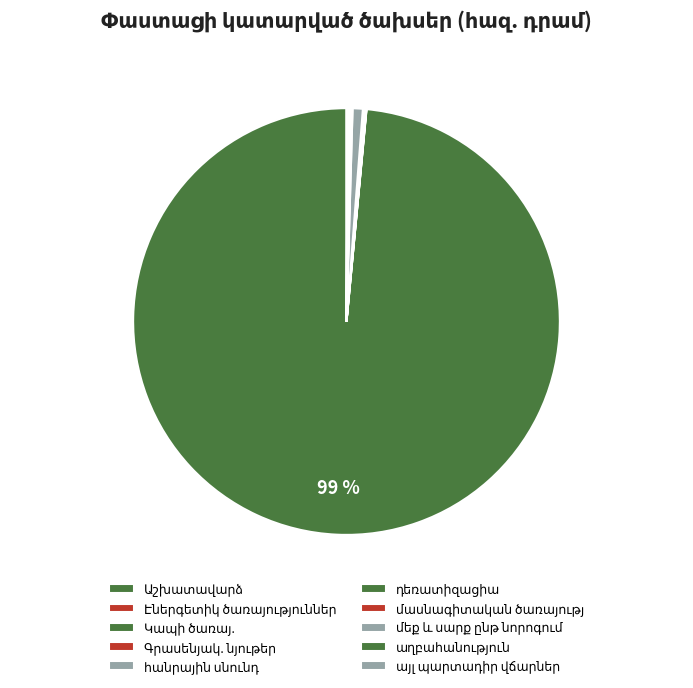

What is the change in value from Գրասենյակ. նյութեր to այլ պարտադիր վճարներ?

-1.4